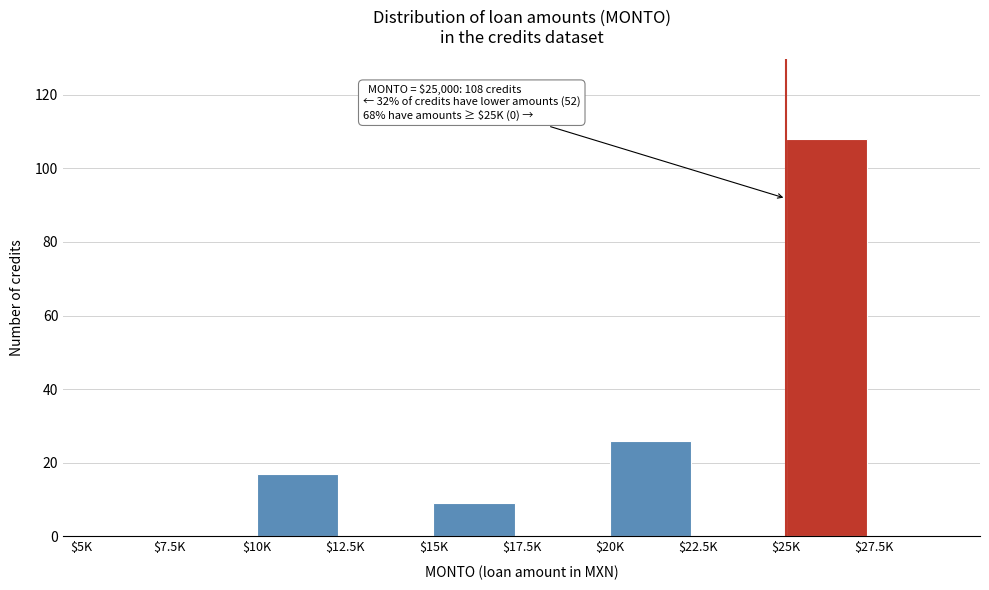

The chart shows a value of 0 at $5K. True or false?

True